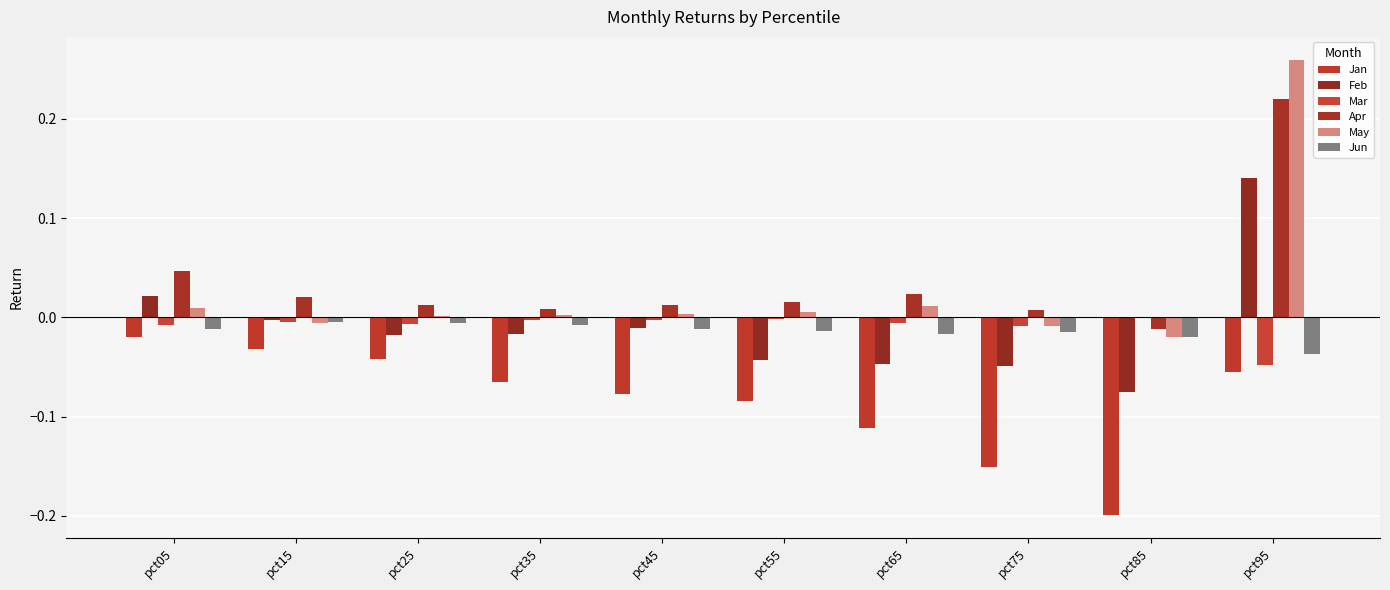

The value of Mar at pct45 is -0.0. True or false?

True